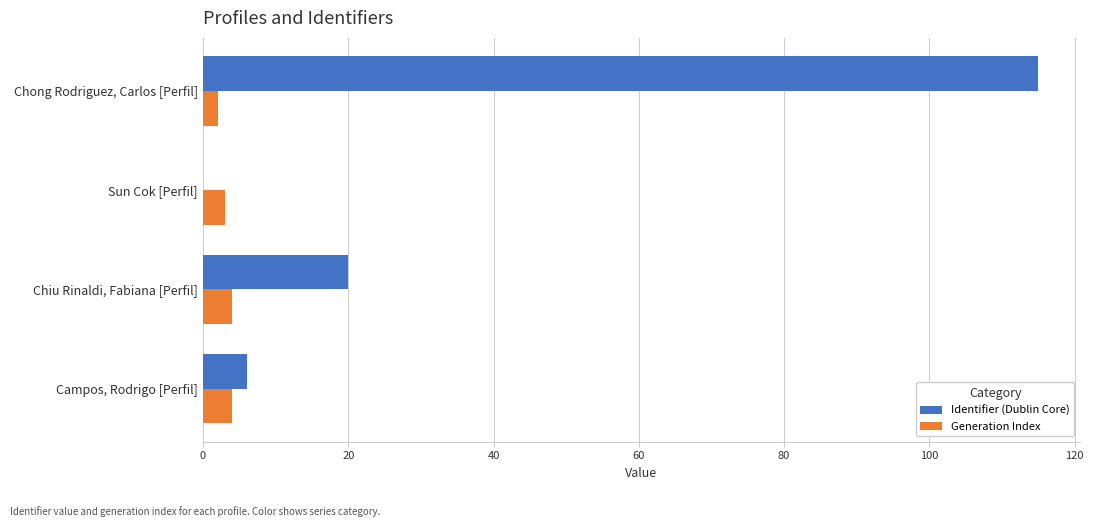

How many values in Identifier (Dublin Core) are above zero?

3